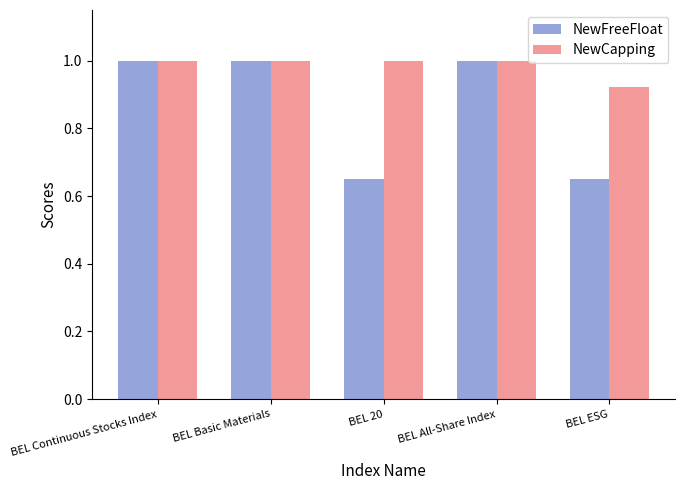

How many bars are there in each group?

2